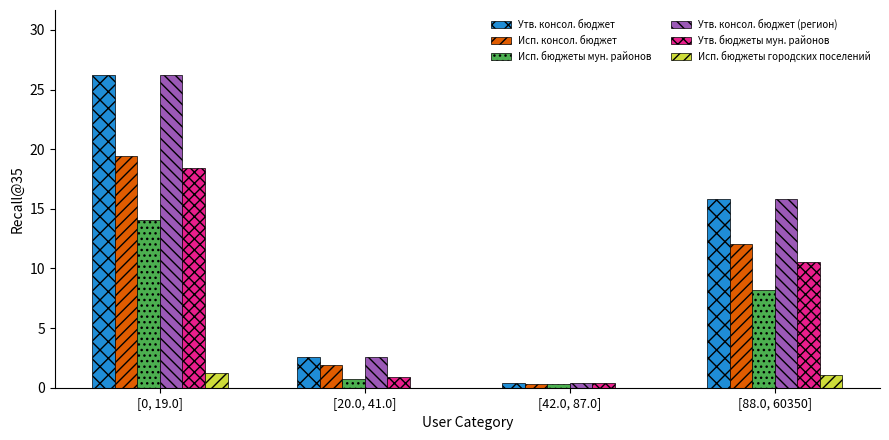

At which category is the sum across all series the highest?

[0, 19.0]